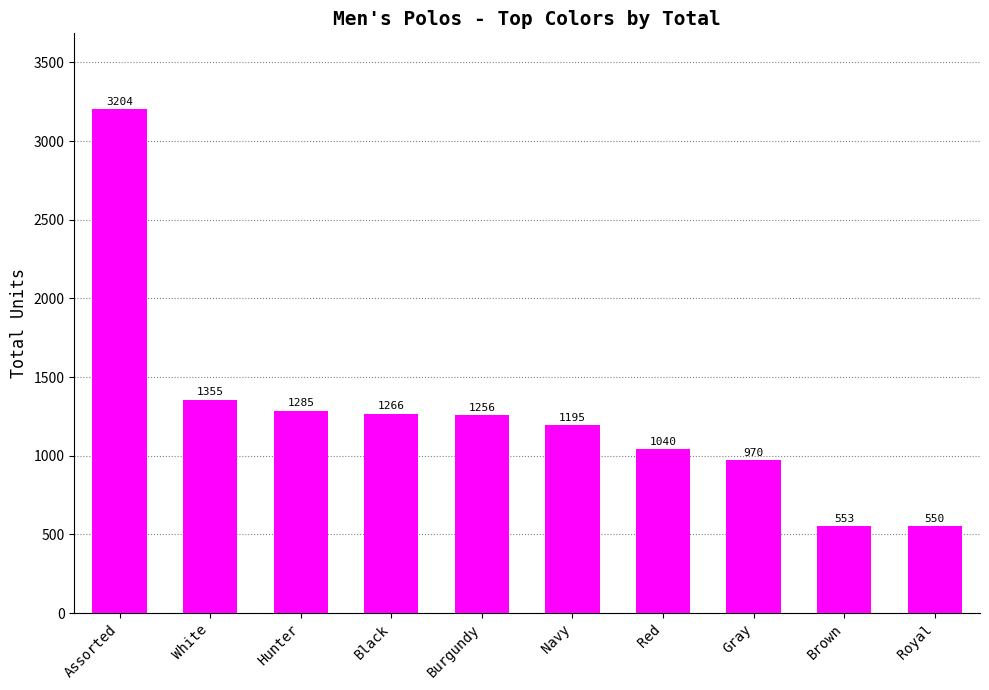

List the labels in order of value, largest first.

Assorted, White, Hunter, Black, Burgundy, Navy, Red, Gray, Brown, Royal